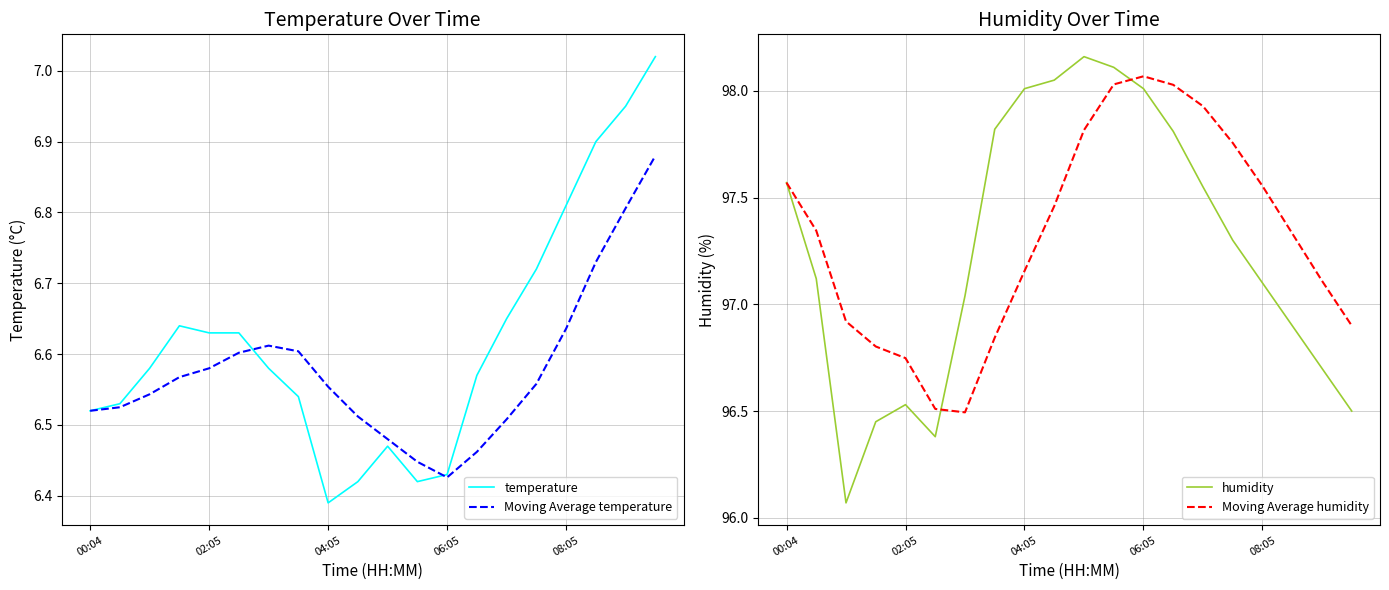

How many series are shown in this chart?

4